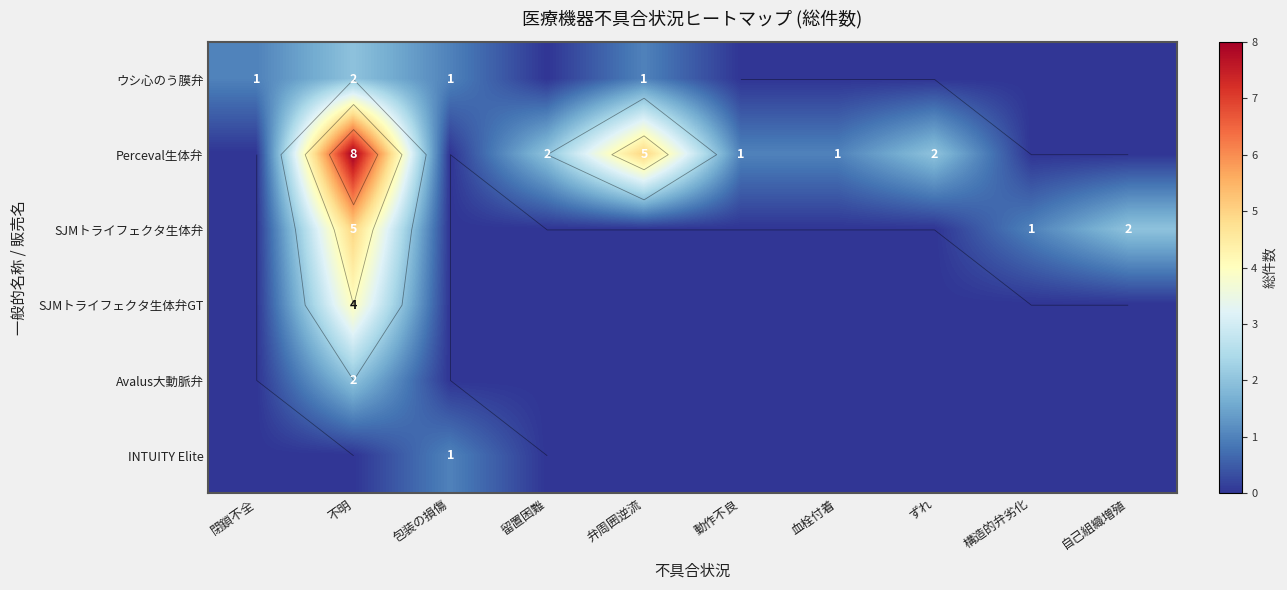

True or false: INTUITY Elite has a value of 0 at 構造的弁劣化.

True